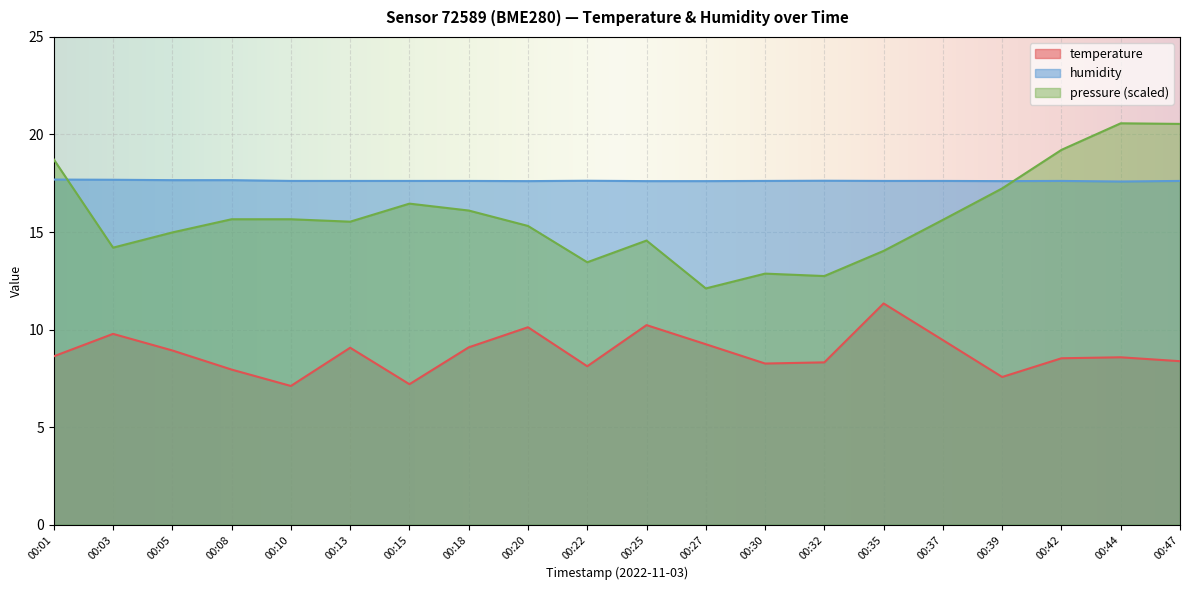

What is the minimum value for pressure_scaled?

12.1